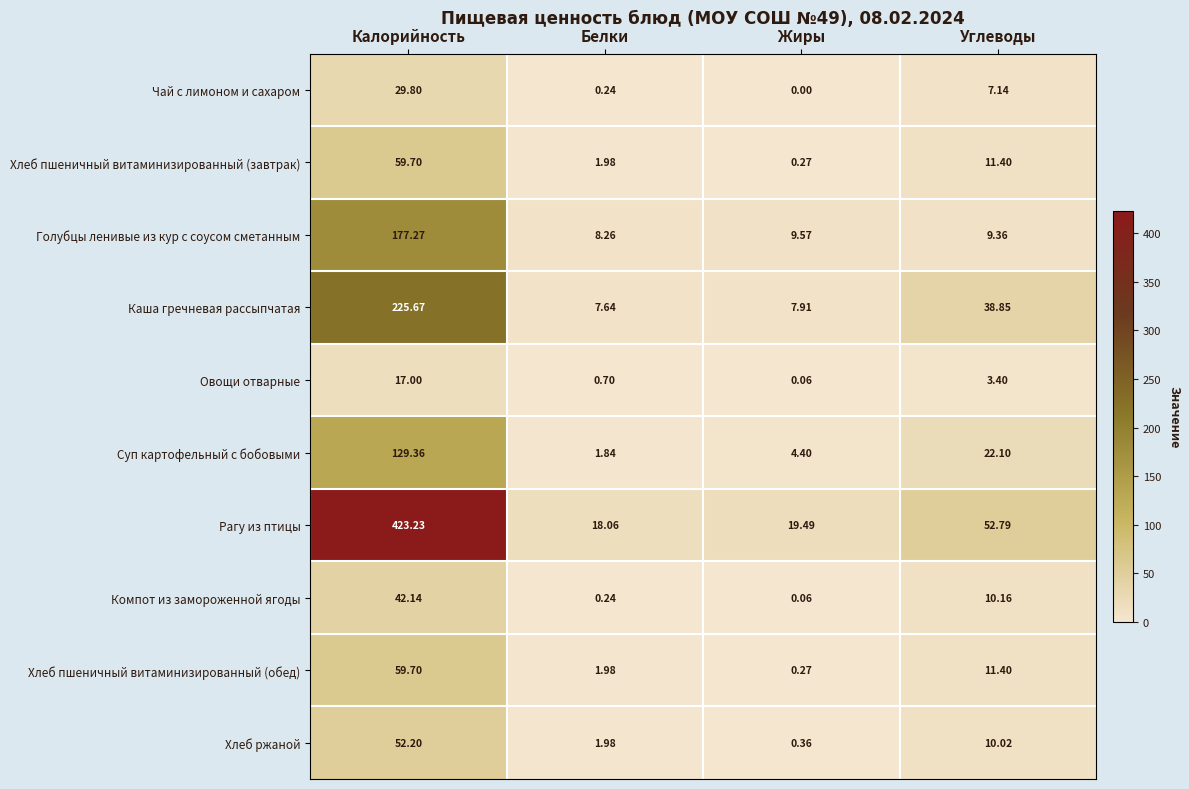

At how many categories does at least one series exceed 184?

1